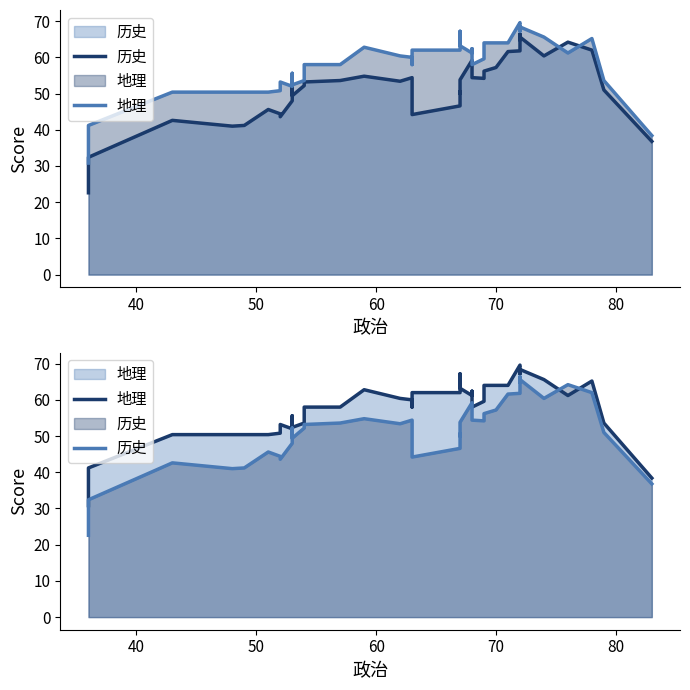

How many data points in 地理 are less than 60?

20